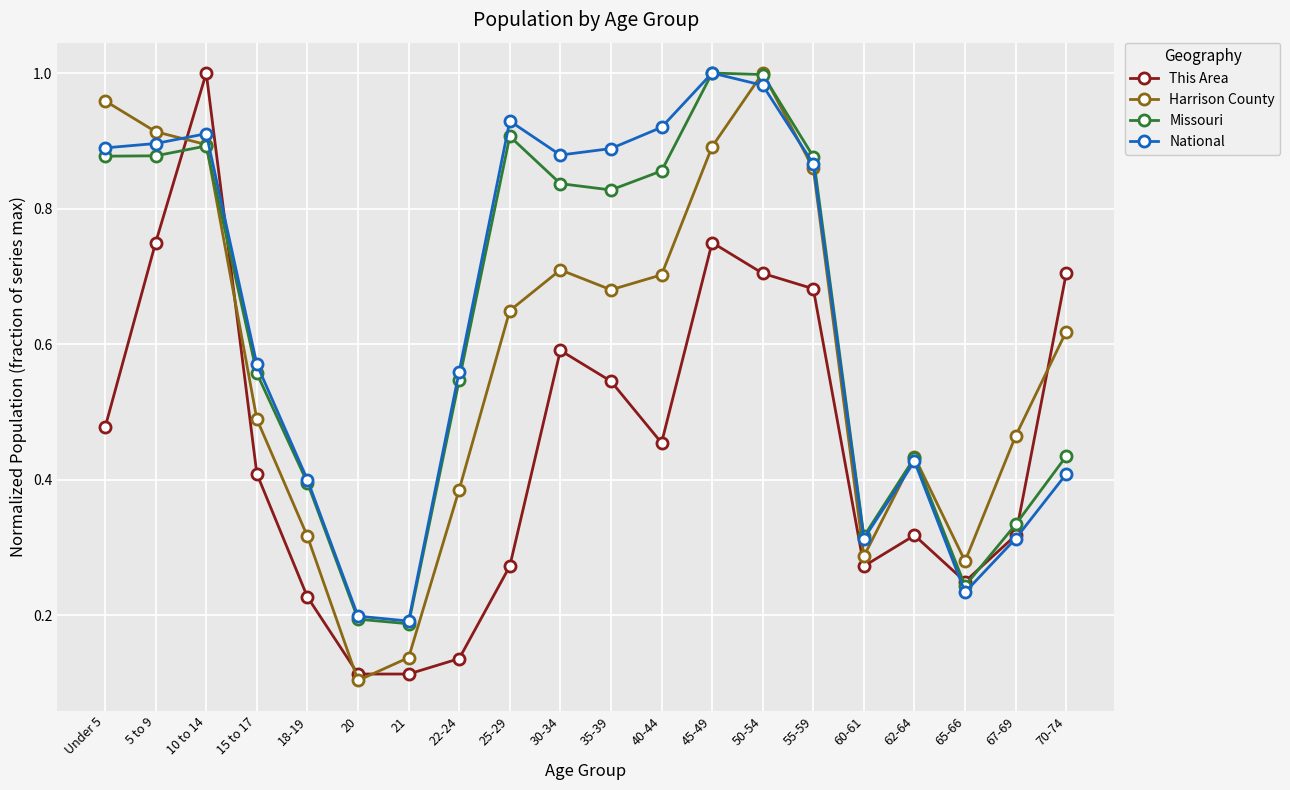

What is the label of the 10th point from the right?

35-39